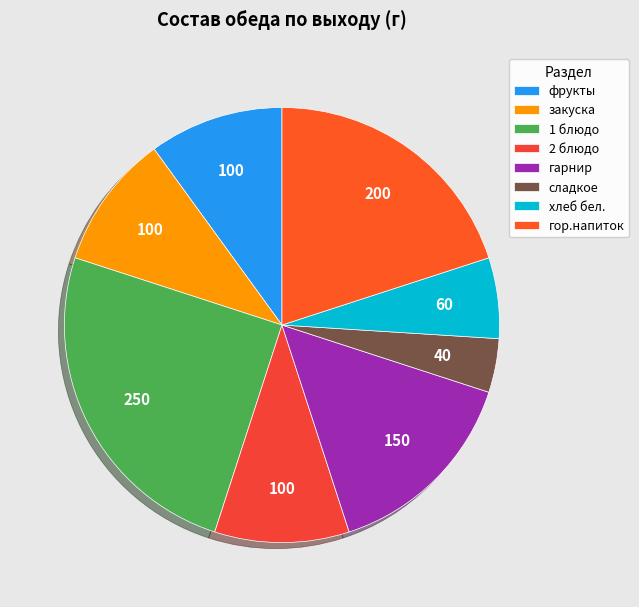

What percentage is the 2 блюдо slice, to the nearest percent?

10%